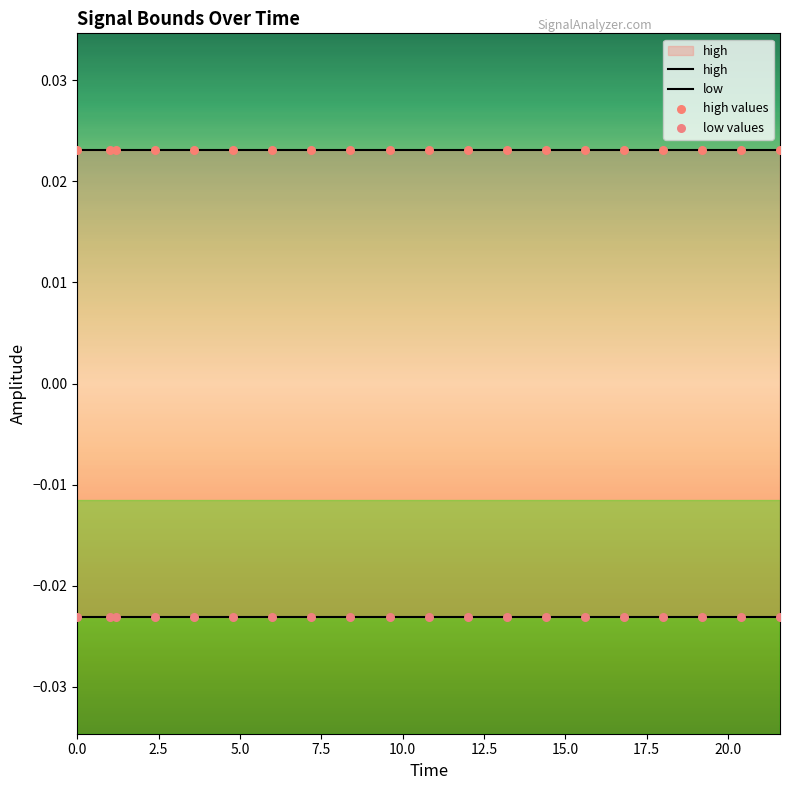

What are all the series names shown in the legend?

high, low, high values, low values